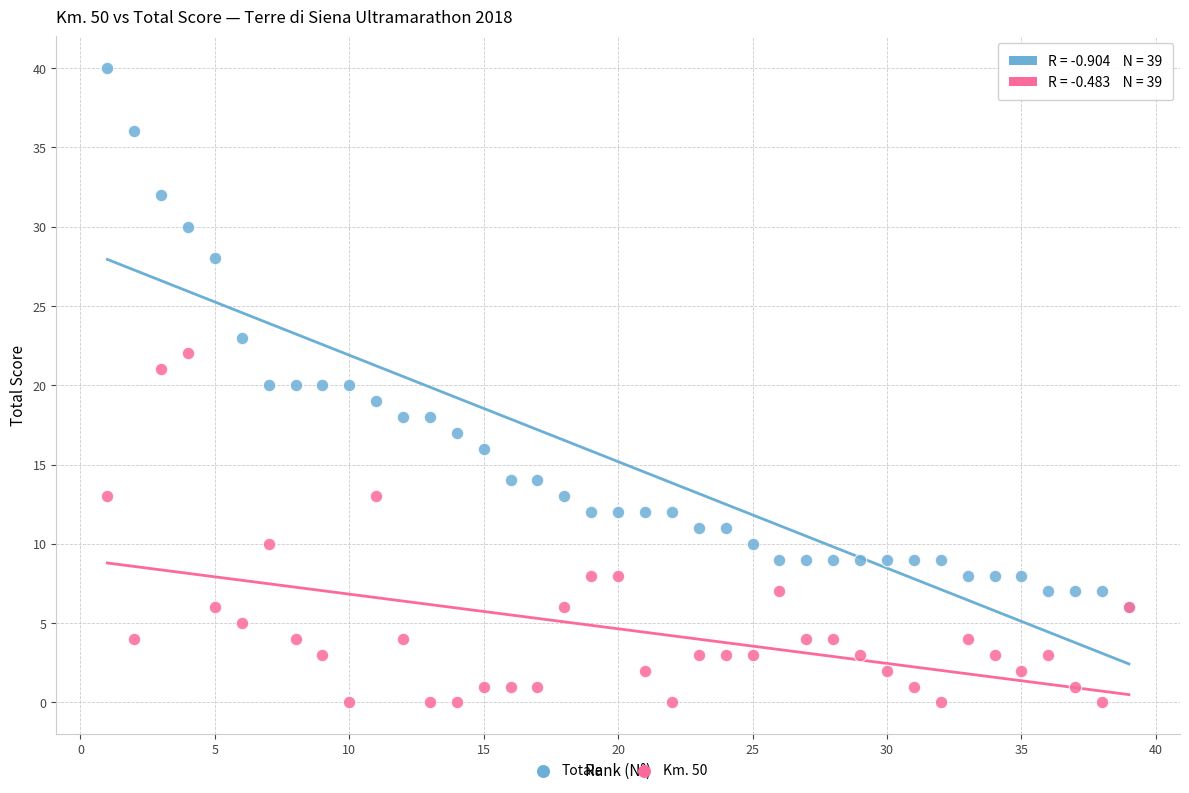

Which series reaches the minimum Y coordinate?

Km. 50